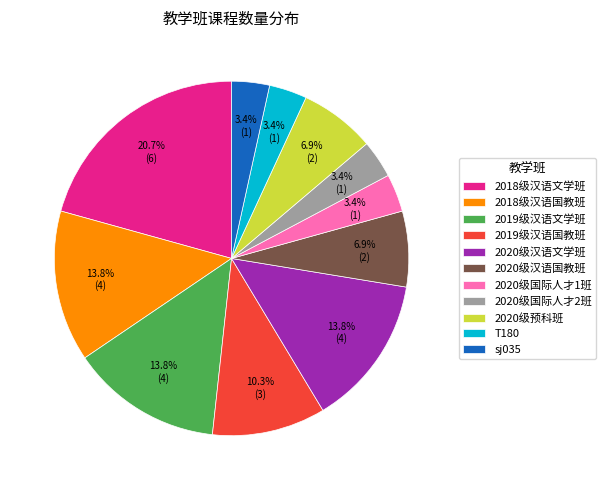

How many segments does this pie chart have?

11